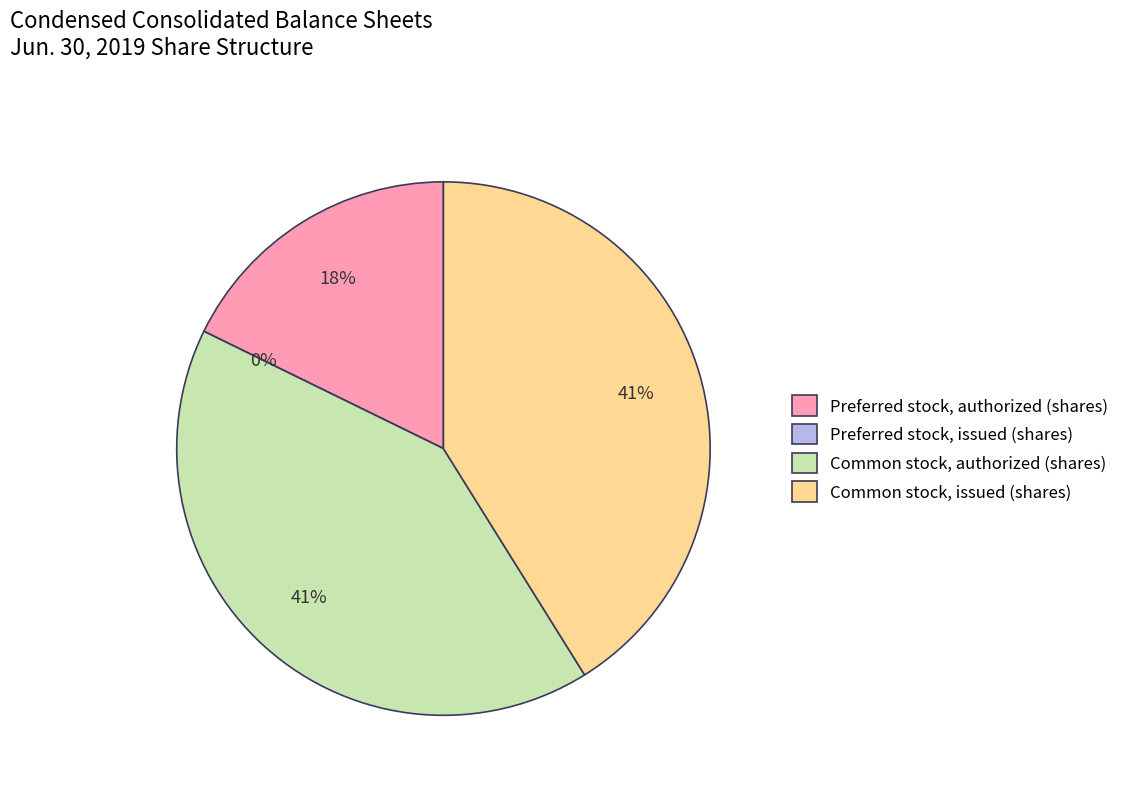

What percentage is NOT represented by Common stock, issued (shares)?

58.9%